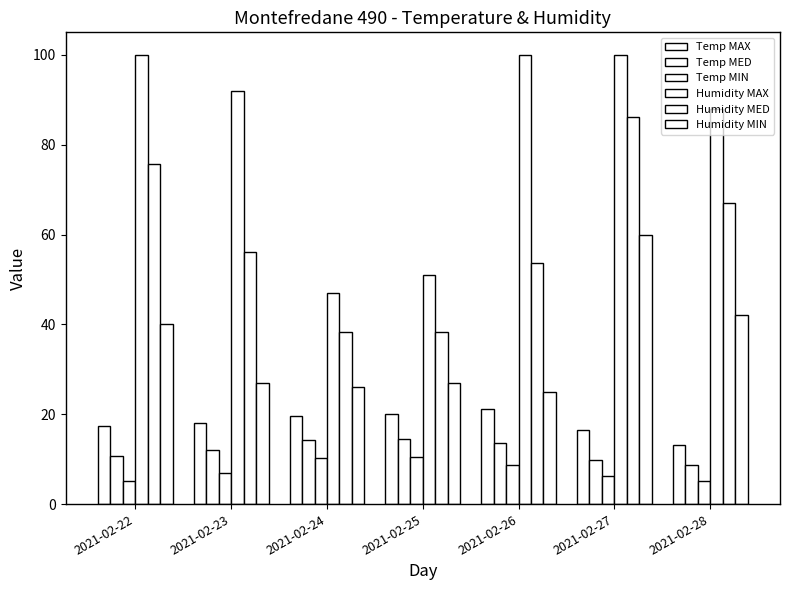

How many data points in Temp MIN are less than 7?

3